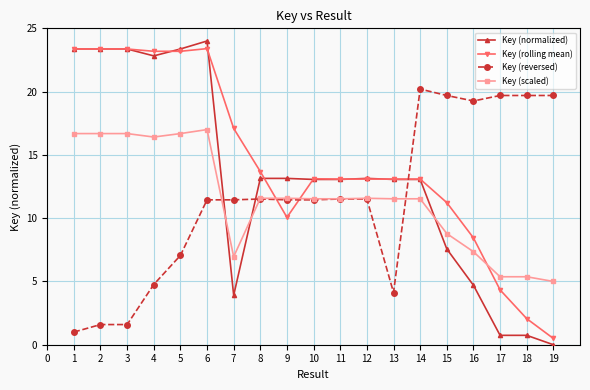

Count the number of categories in the chart.

19